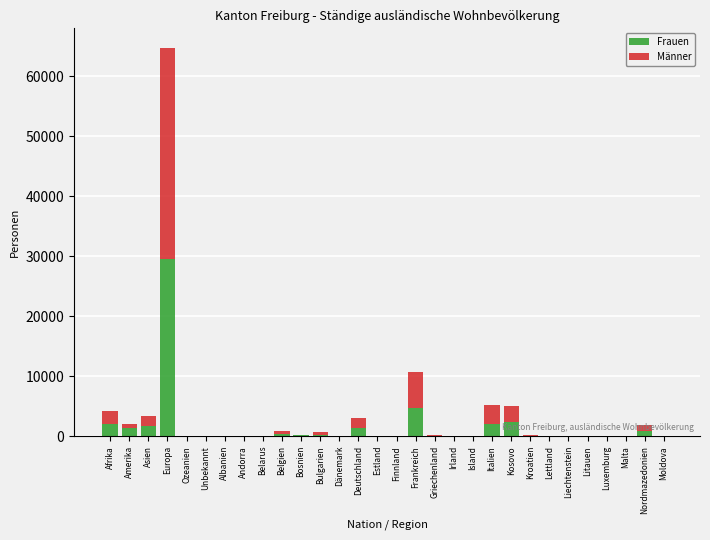

Where is Frauen nearest to the value 14752?

Frankreich